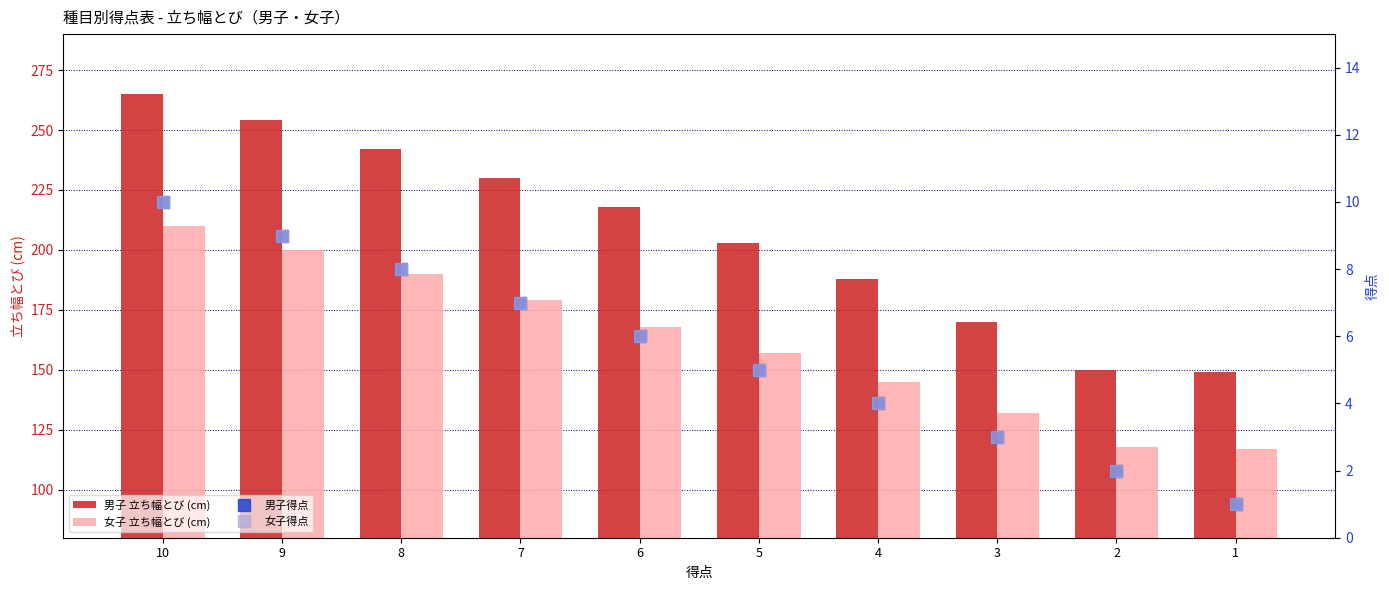

Between 3 and 9, which is larger?

9